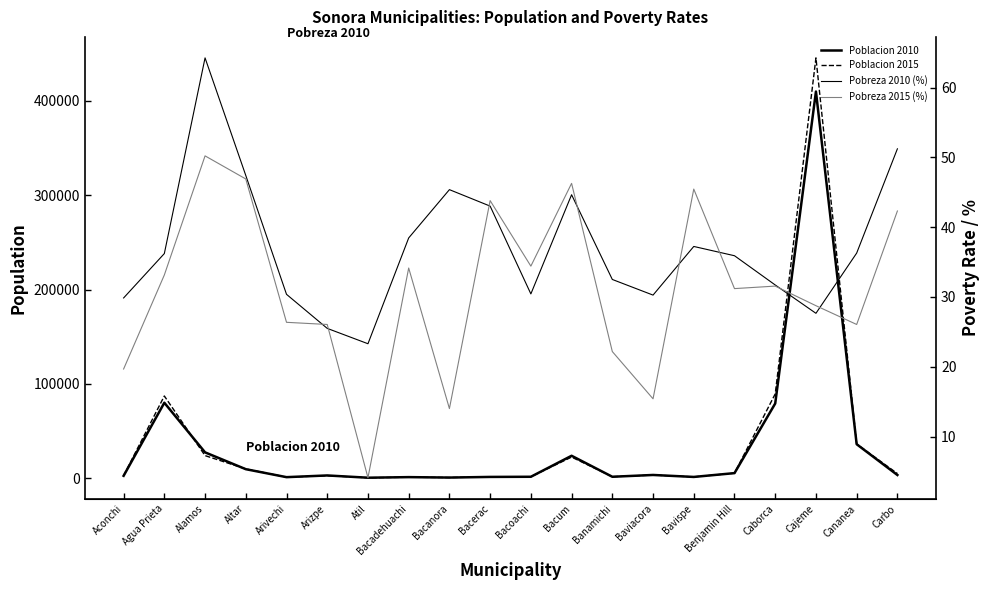

True or false: Poblacion 2015 and Pobreza 2010 (%) cross at least once.

False